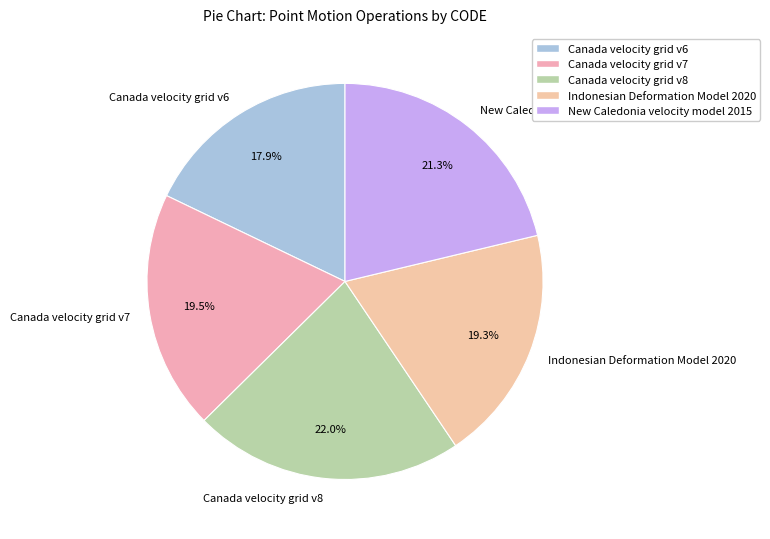

What percentage do New Caledonia velocity model 2015 and Canada velocity grid v7 together represent?

40.8%